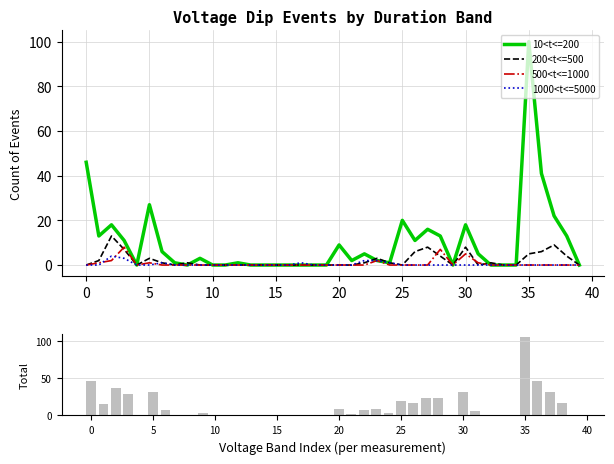

The value of 1000<t<=5000 at 15 is -1. True or false?

False